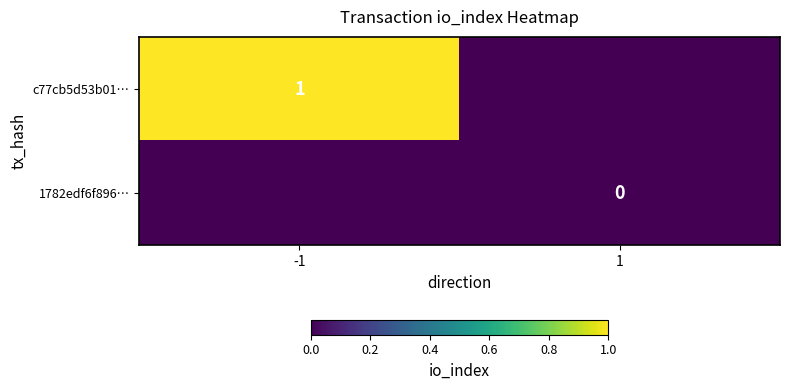

Is it true that c77cb5d53b01… equals 1 at -1?

True